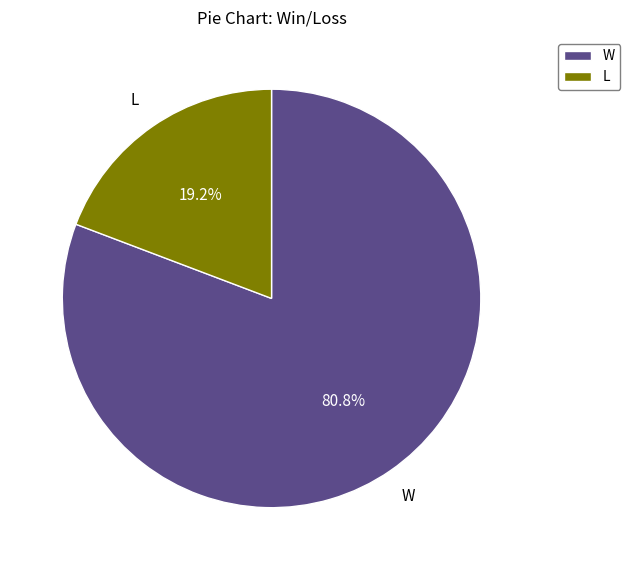

Which has a higher value, L or W?

W